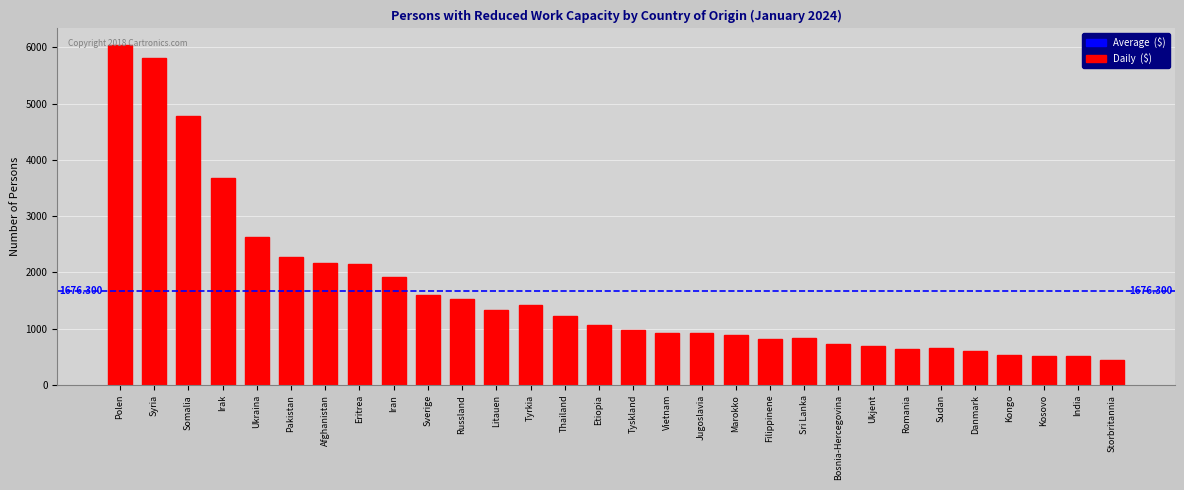

What is the label of the 7th bar from the left?

Afghanistan